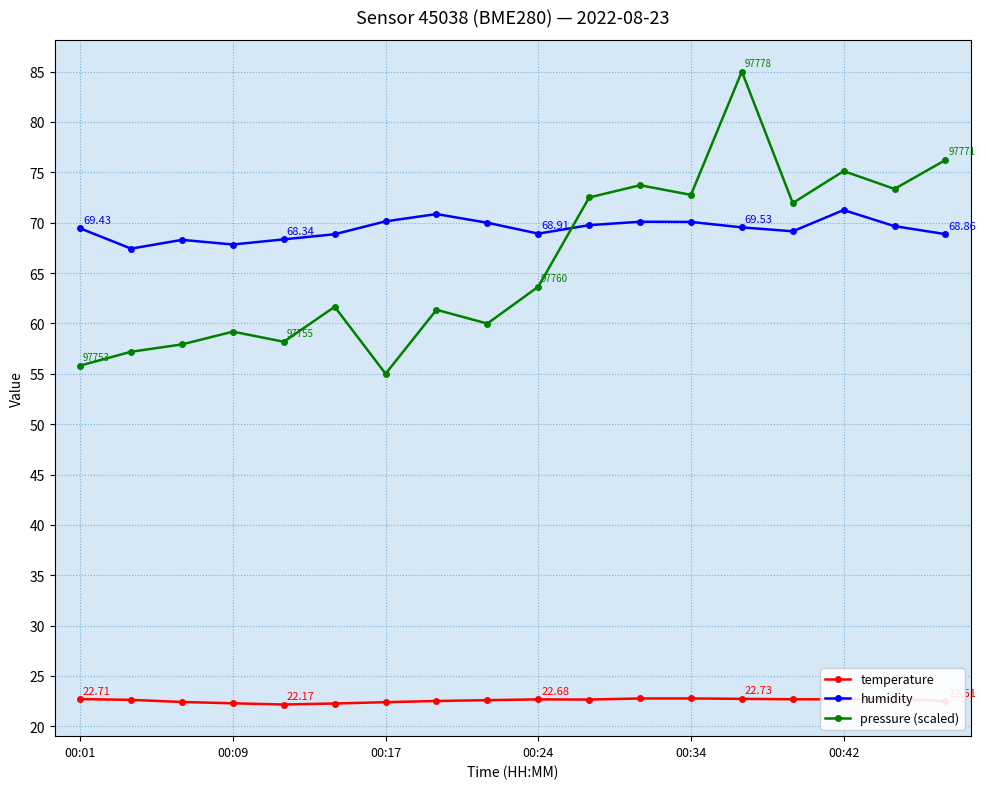

Which series has the largest range (max minus min)?

pressure (scaled)